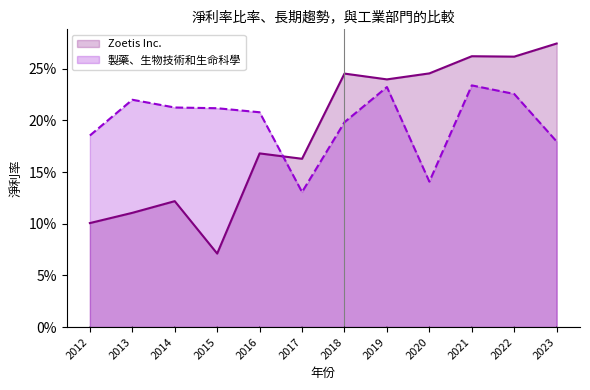

At how many categories does at least one series exceed 0?

12